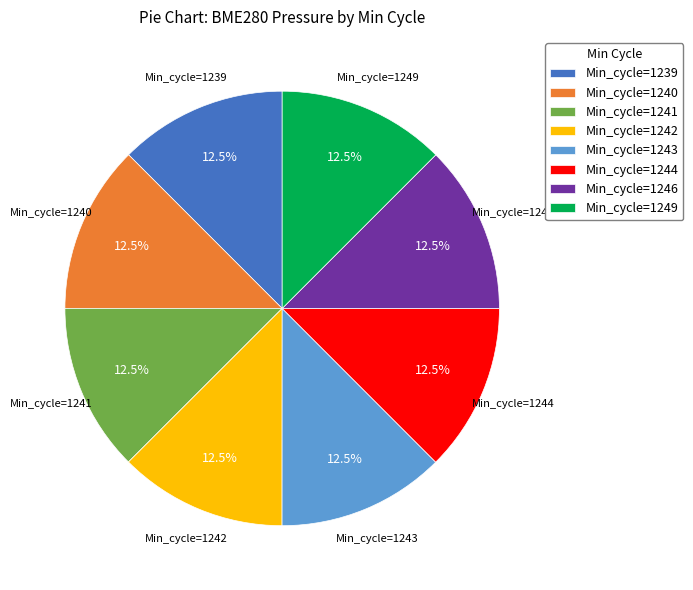

Is there any slice that represents more than half of the pie?

No